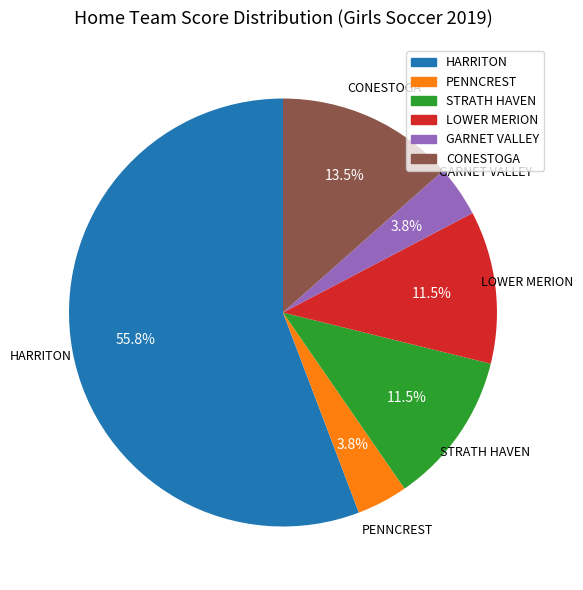

To the nearest percent, what percentage of the pie is GARNET VALLEY?

4%